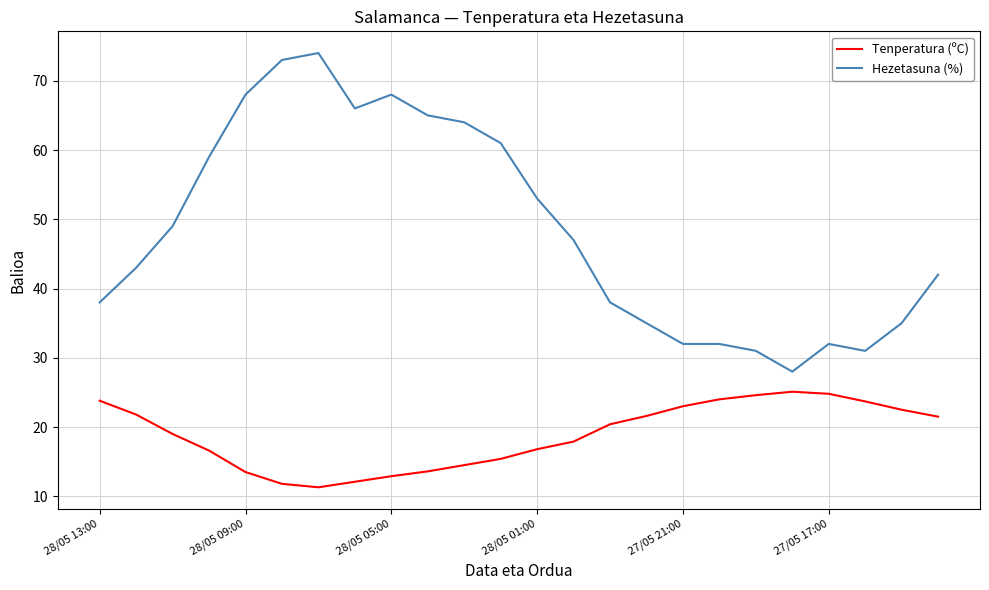

Which series has the widest spread of values?

Hezetasuna (%)